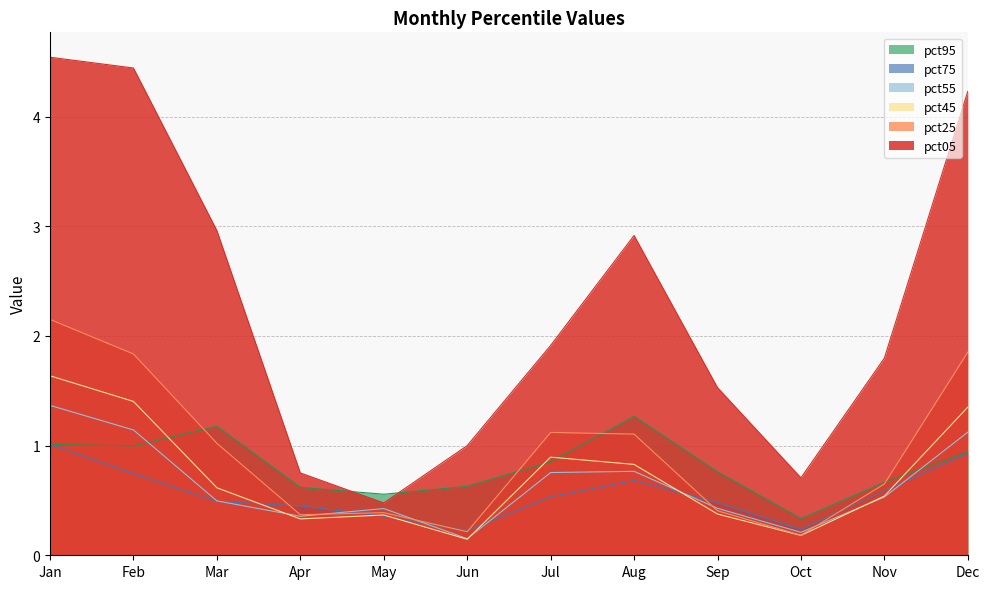

True or false: pct95 and pct75 cross at least once.

True